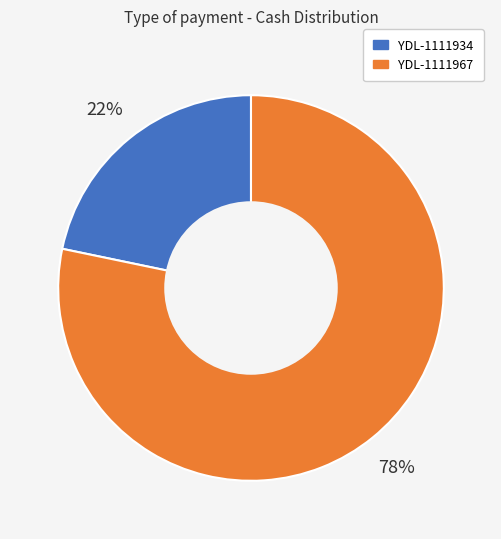

True or false: YDL-1111934 accounts for 22% of the total.

True